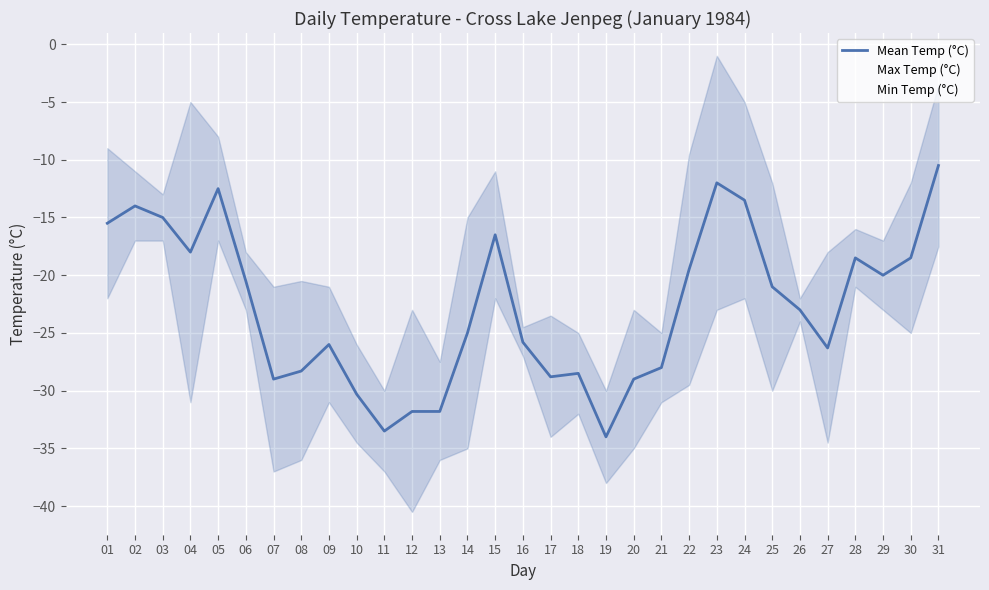

True or false: Mean Temp (°C) has more than 2 interior local peaks.

True